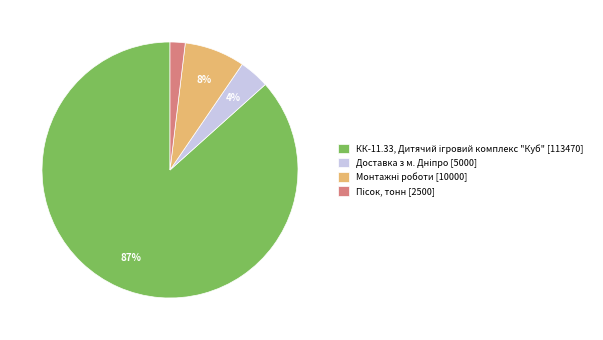

To the nearest percent, what is the average slice percentage?

25%